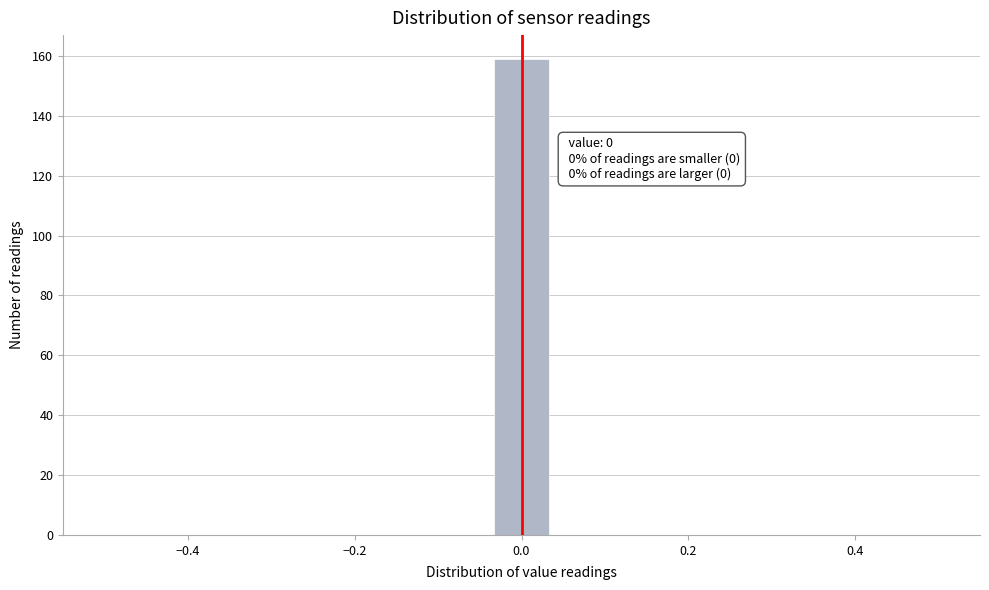

Around what value on the x-axis is the tallest bar? Give the approximate position of its centre, as read against the axis.

0.00